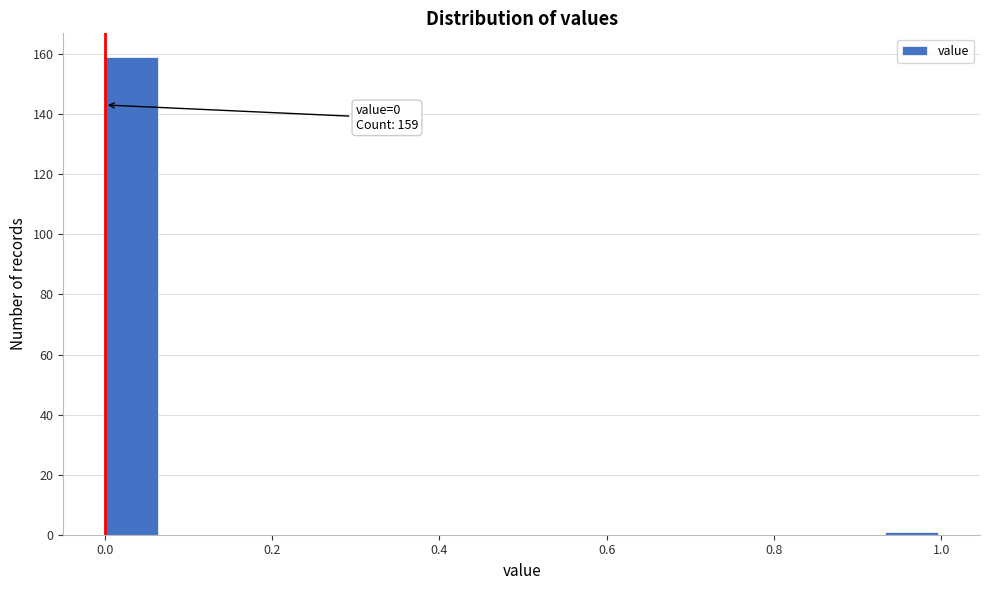

Read against the x-axis, roughly where is the centre of the tallest bar?

0.04